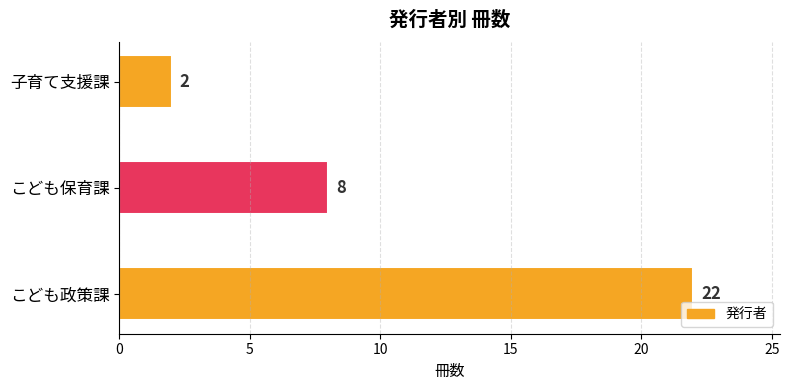

Are the bars horizontal?

Yes